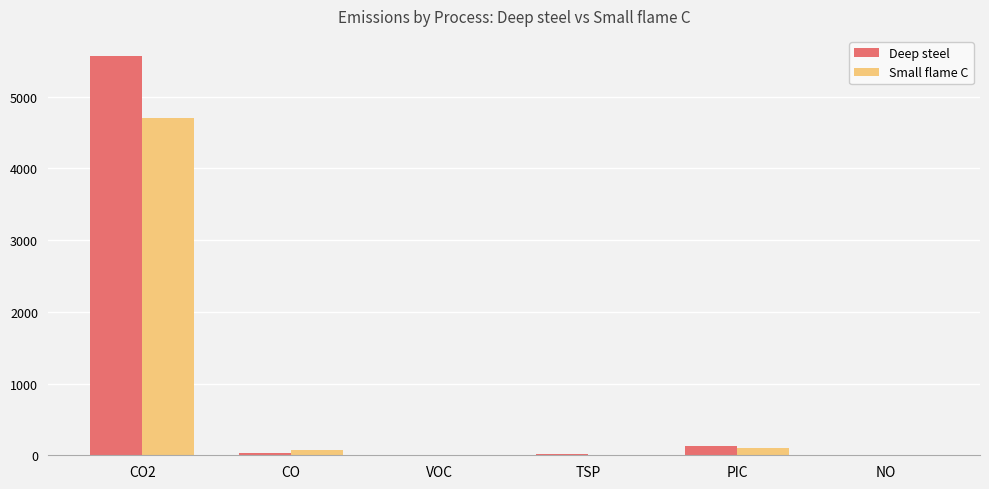

What is the sum of all Small flame C values?

4895.0